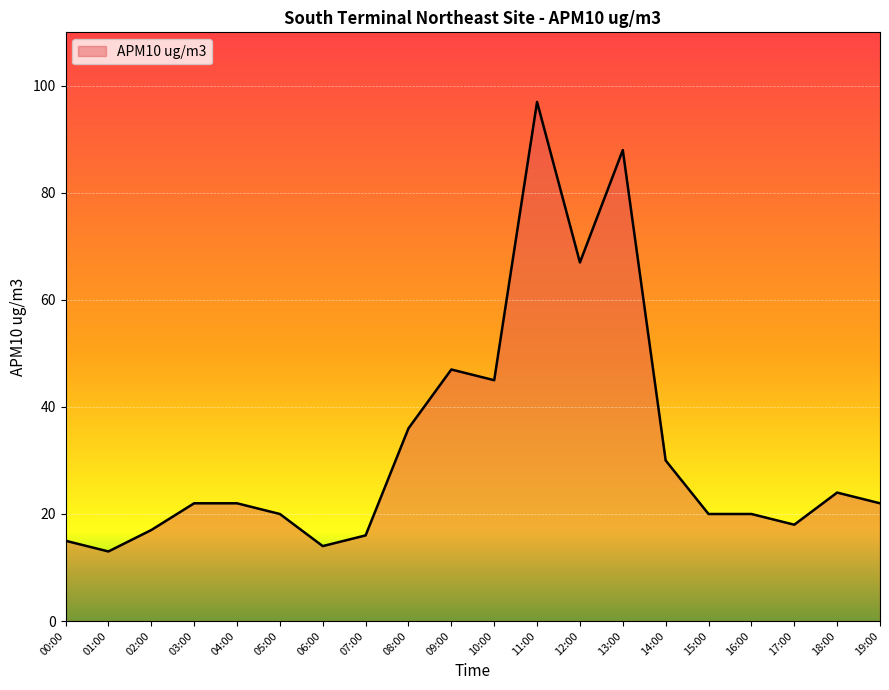

What position from the left is 11:00?

12